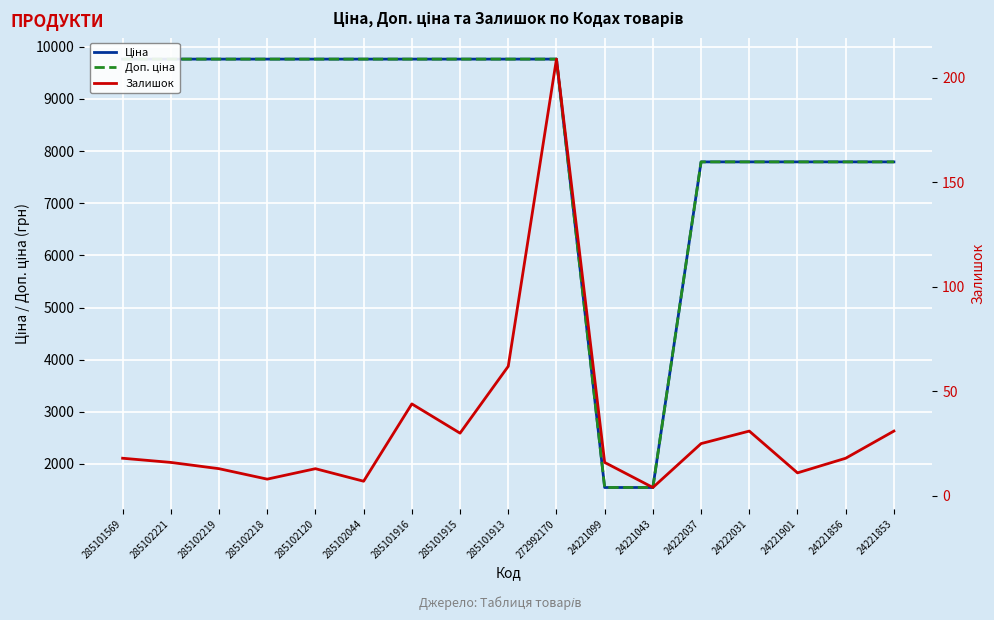

True or false: Ціна has a value of 2129.0 at 24221099.

False